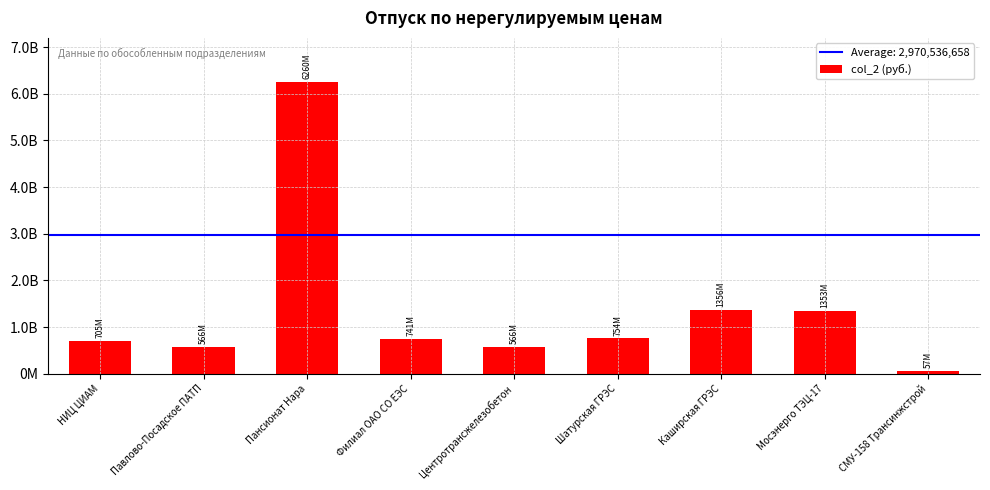

Does the chart contain any negative values?

No